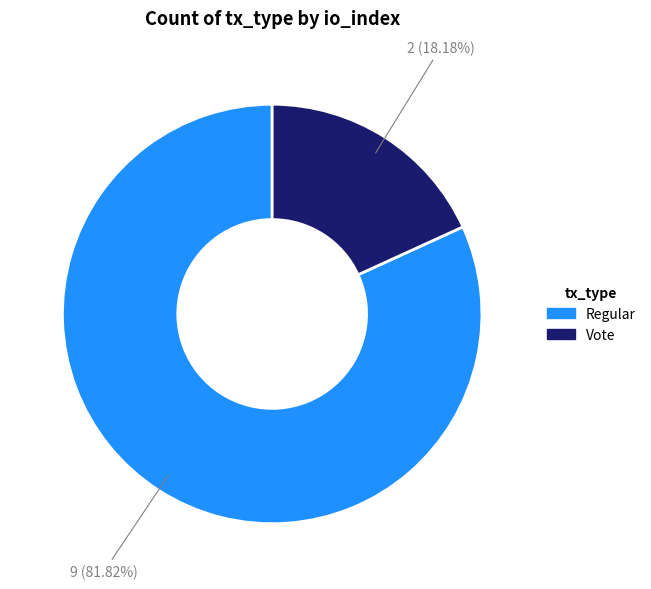

Is the sum of Regular and Vote greater than half?

Yes